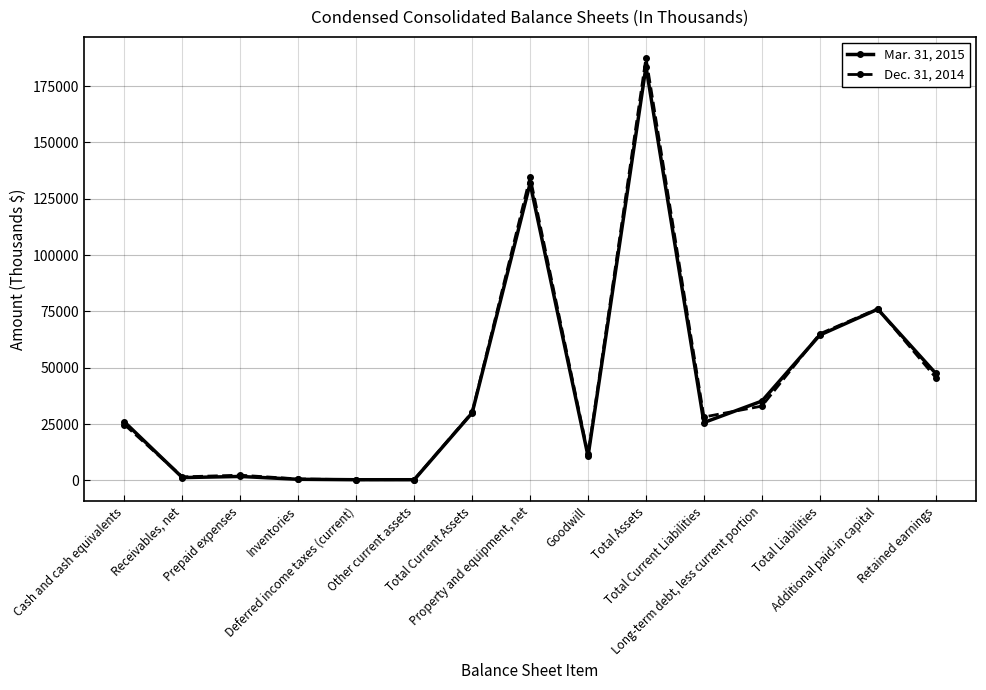

True or false: Mar. 31, 2015 has more than 0 points higher than both neighbors.

True